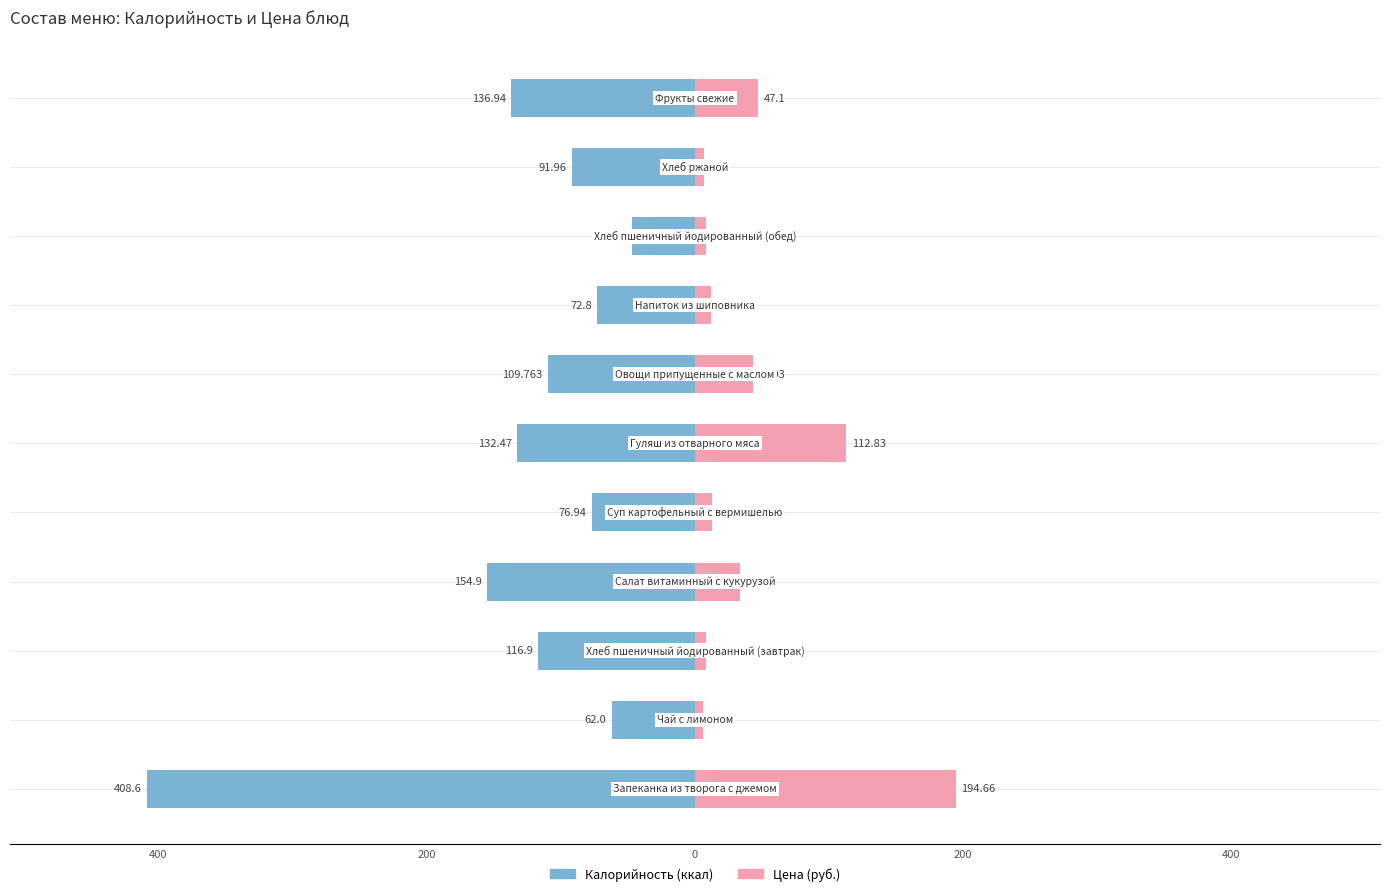

What is the value of the Калорийность bar at the 3rd from the left?

-116.9